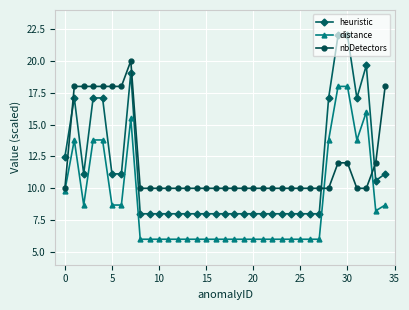

What is the value of the distance point at the 21st from the left?

6.0